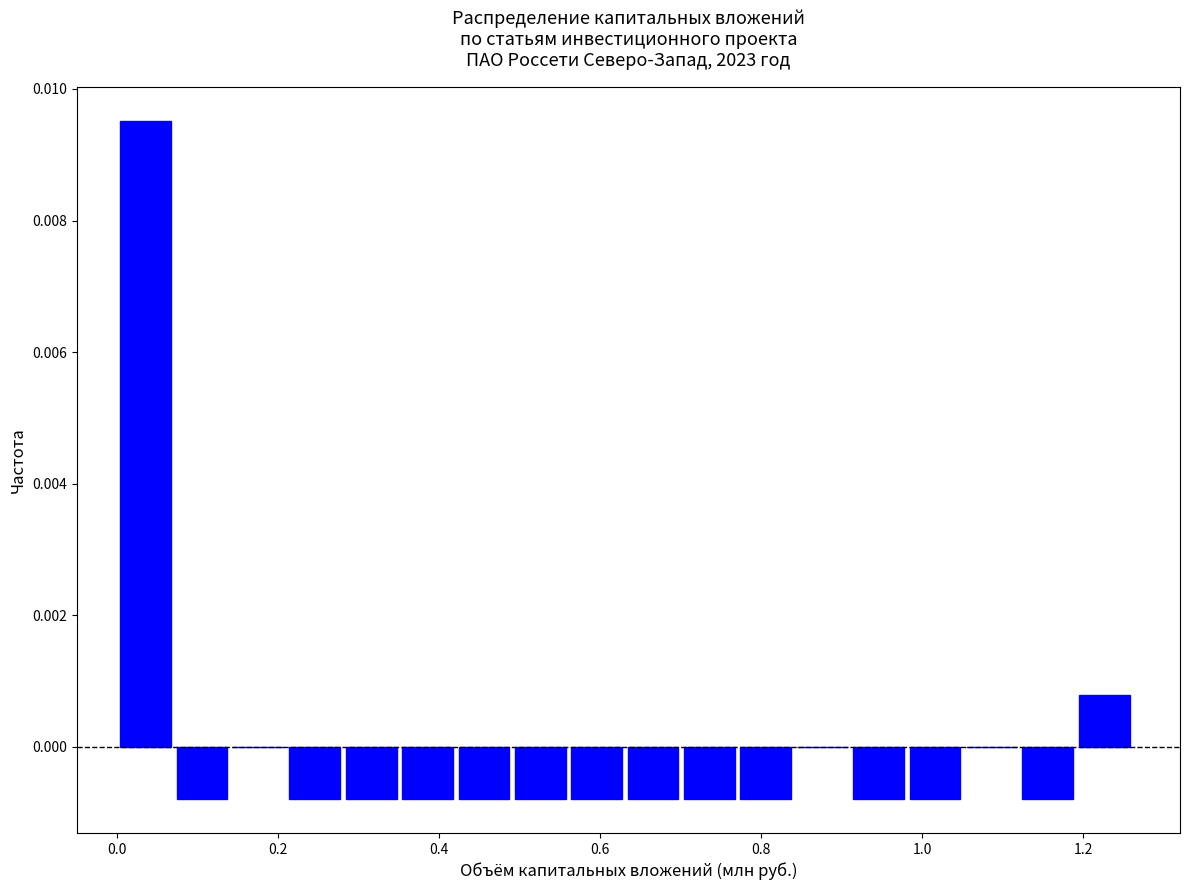

Around what value on the x-axis is the tallest bar? Give the approximate position of its centre, as read against the axis.

0.04